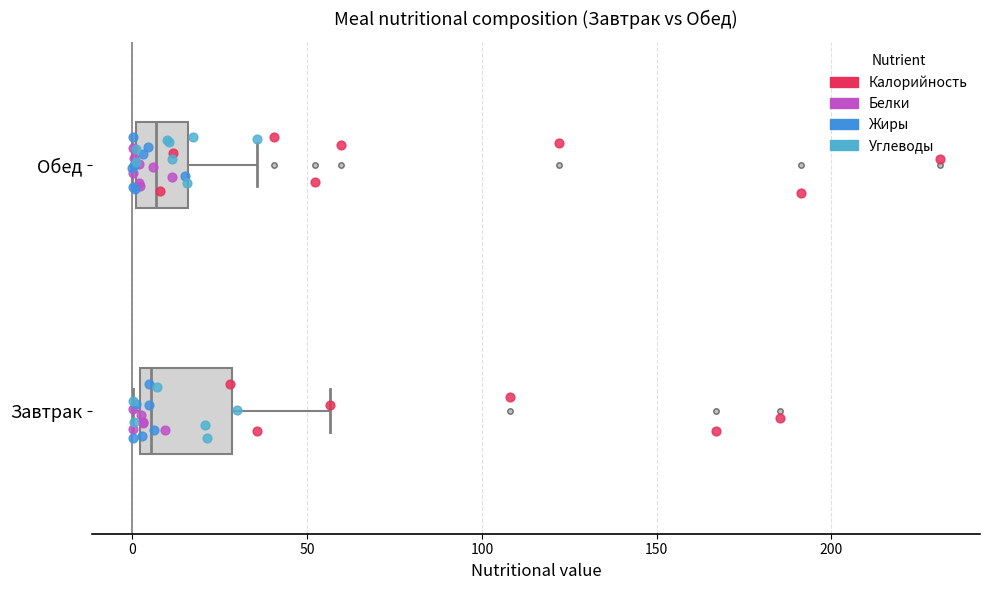

Reading bottom to top, transcribe this box plot: for each box, give where its median line is, the range the box spans, and where its two whiskers end, as read against the x-axis. The values are not printed on the chart, so give them approximately, as read against the axis.

Завтрак: median 5, box 0 to 30, whiskers 0 (just left of the box's left edge) to 55
Обед: median 5, box 0 to 15, whiskers 0 to 35